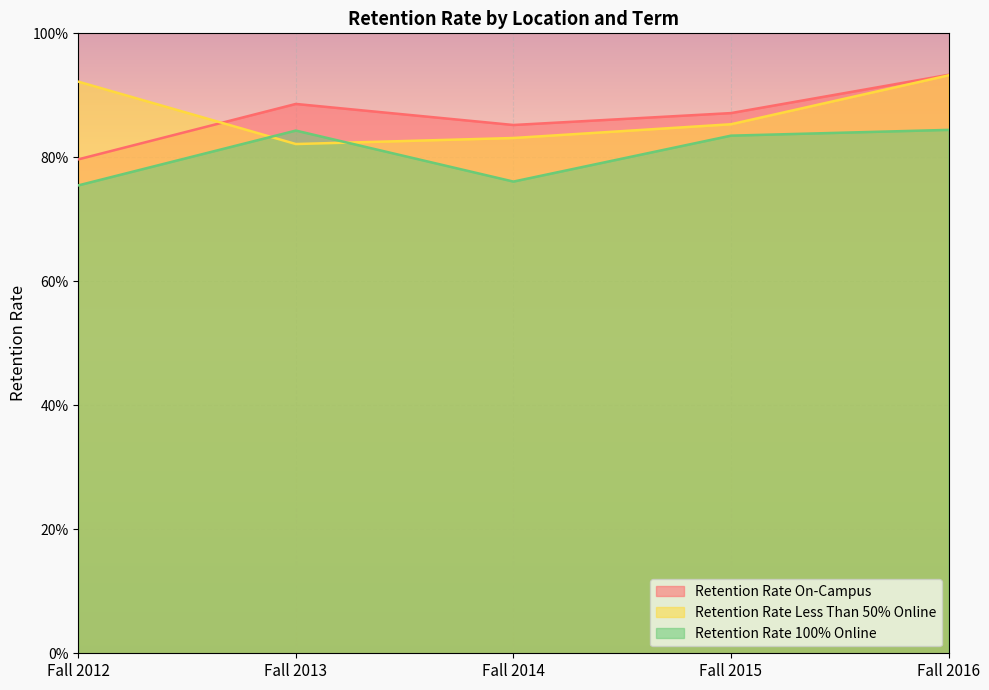

What is the minimum value shown in the chart?

0.8